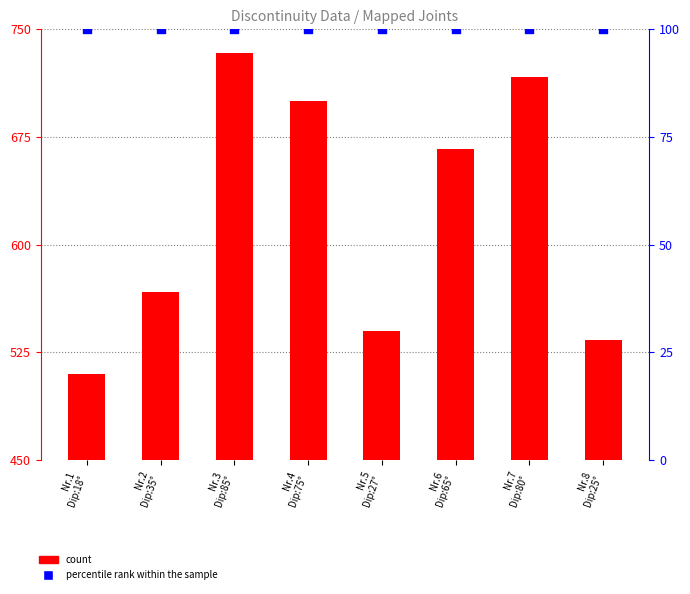

Which series has the widest spread of Y values?

count